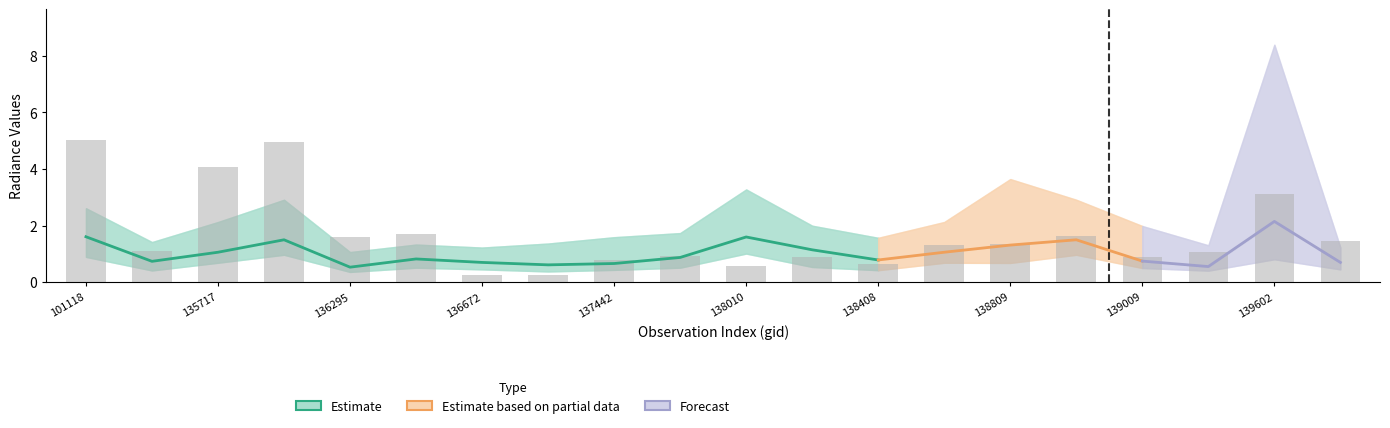

Is it true that rade9_bin_mdn equals 0.7 at 139009?

True